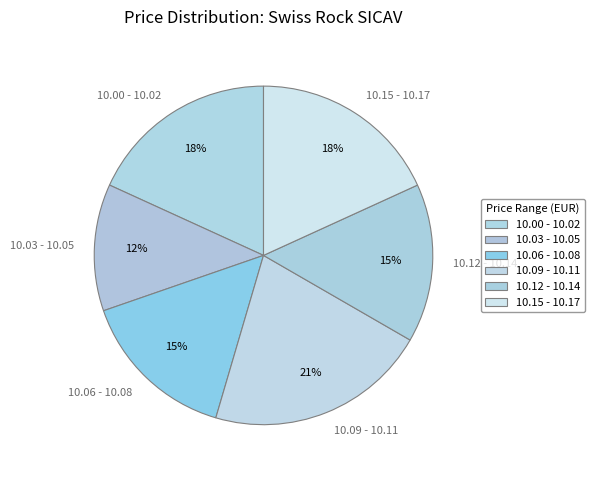

Which category has the smallest portion of the pie?

10.03 - 10.05